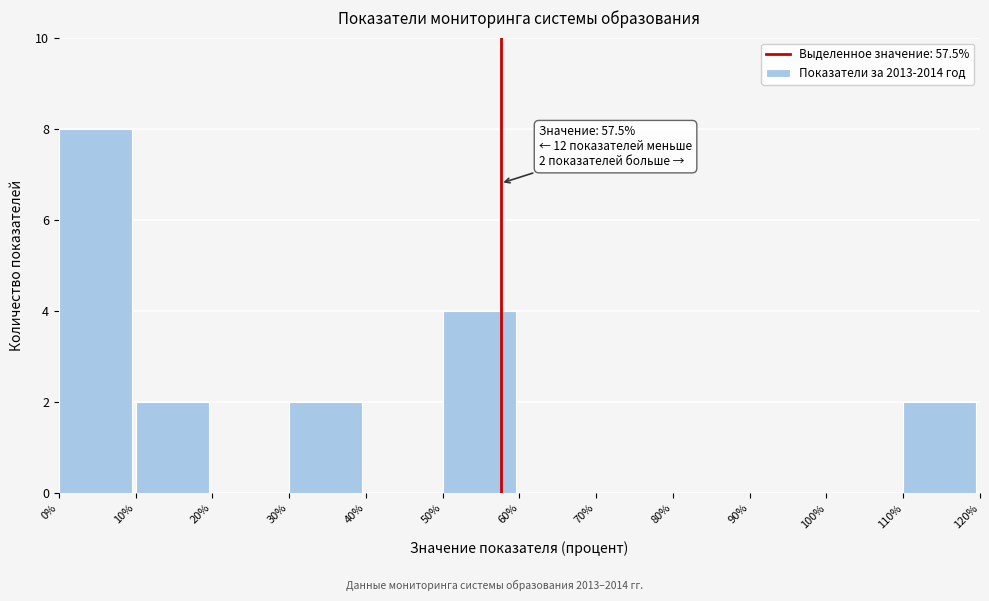

Over which range of the x-axis is the bar tallest?

0% to 10%